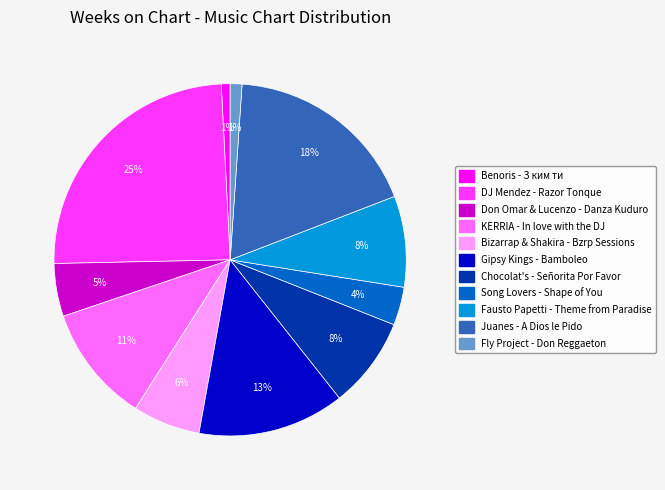

Does Gipsy Kings - Bamboleo represent more than half of the total?

No